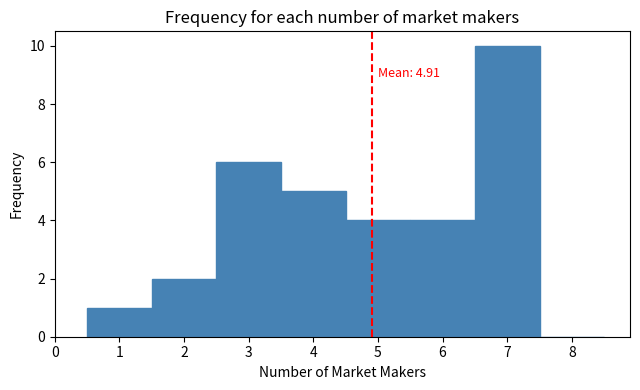

Over which range of the x-axis is the bar tallest?

6.5 to 7.5